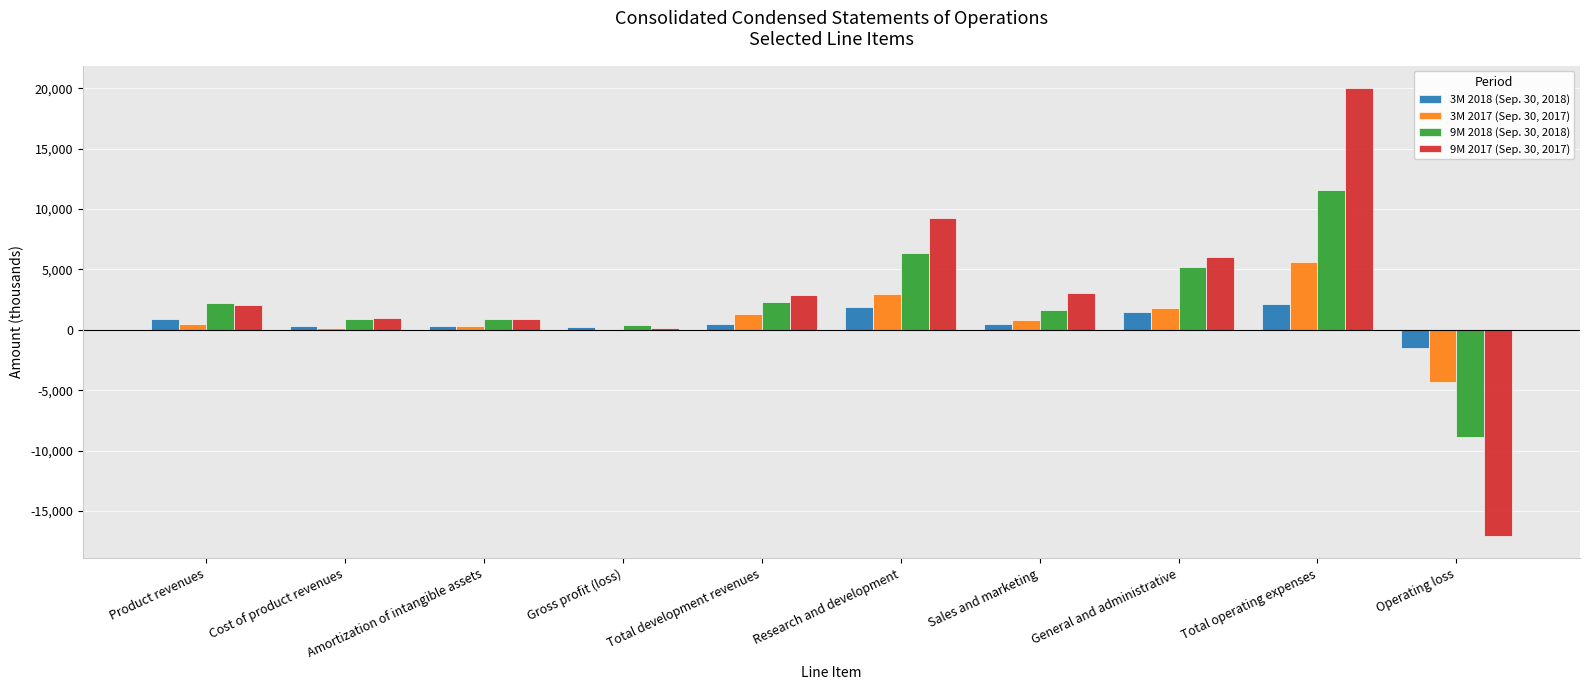

At which category is the sum across all series the highest?

Total operating expenses